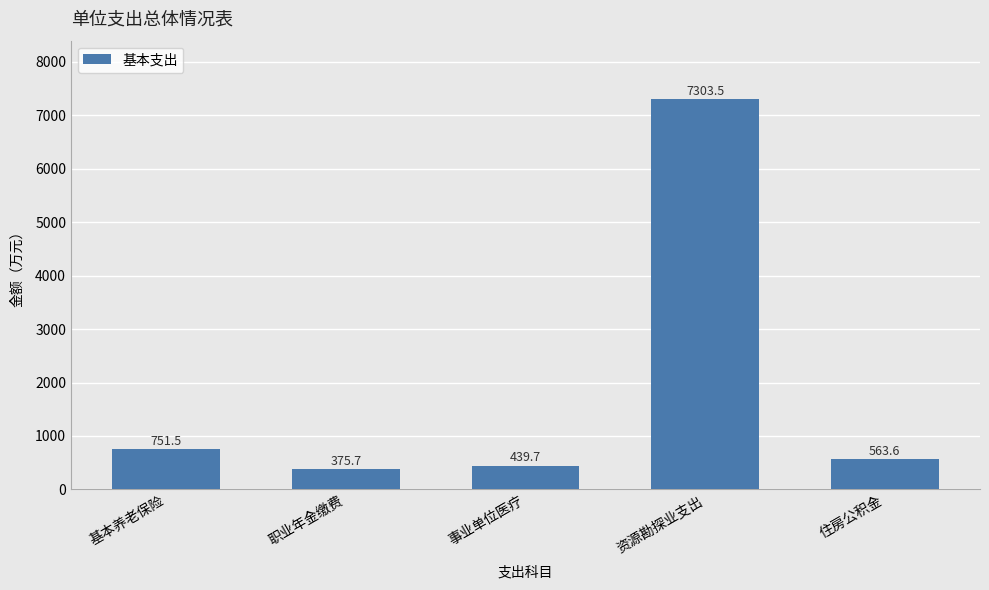

What is the average value?

1886.8